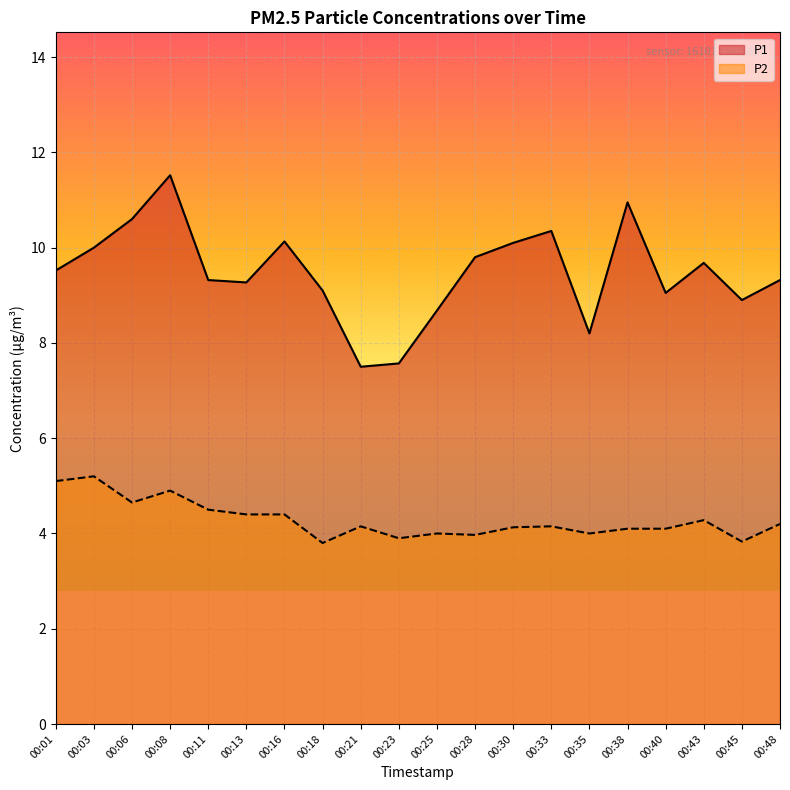

What is the difference between the maximum and minimum values in the P2 series?

1.4